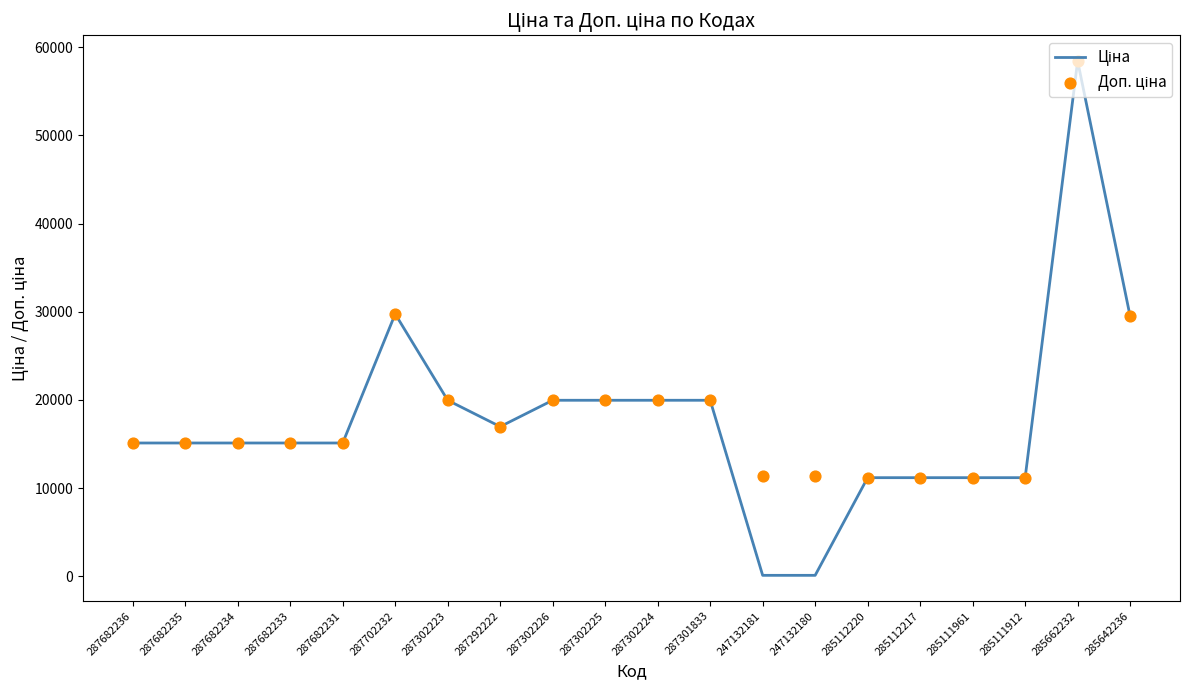

Is the value of Ціна at 287302226 greater than the value of Доп. ціна at 287702232?

No